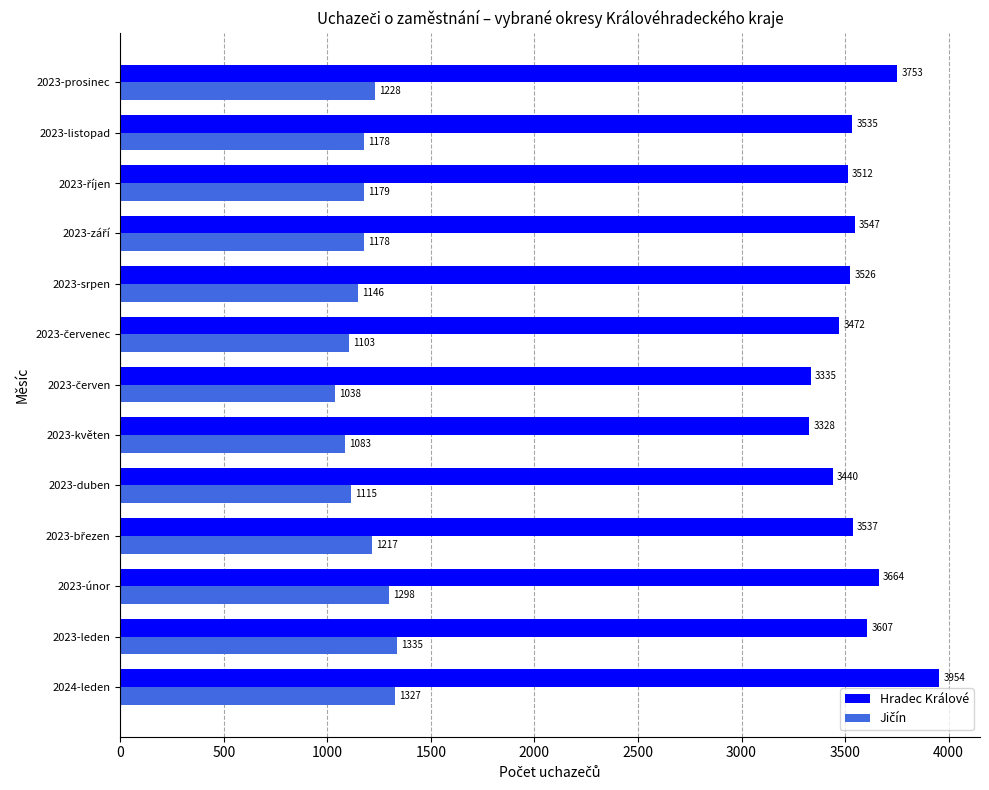

At which category is the sum across all series the highest?

2024-leden